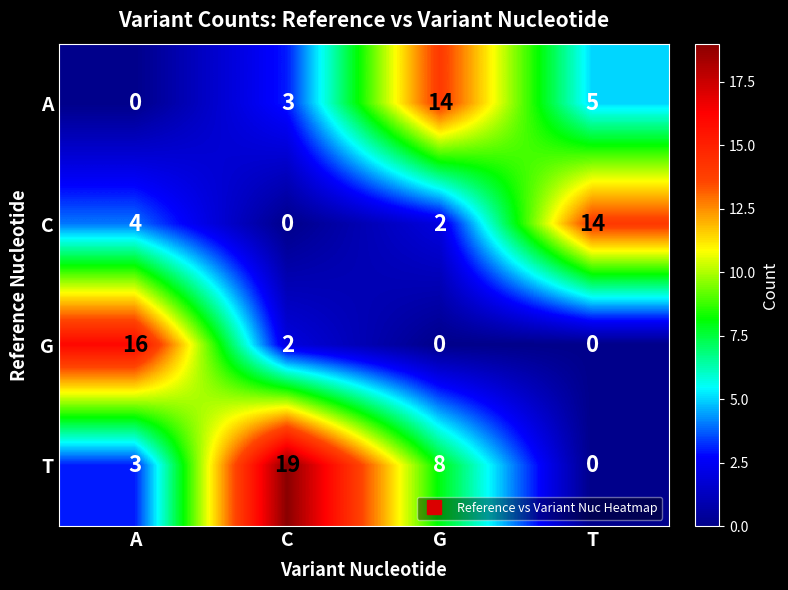

How many T values are between 3 and 19?

3